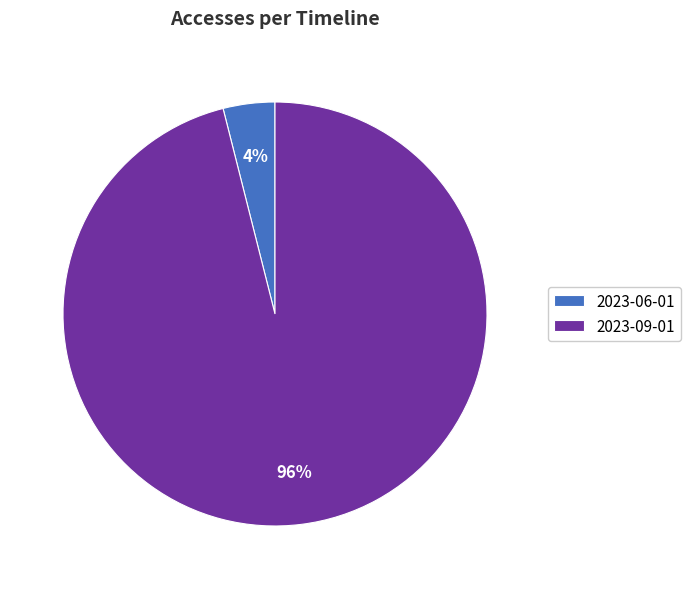

Is it true that 2023-09-01 is 96% of the pie?

True